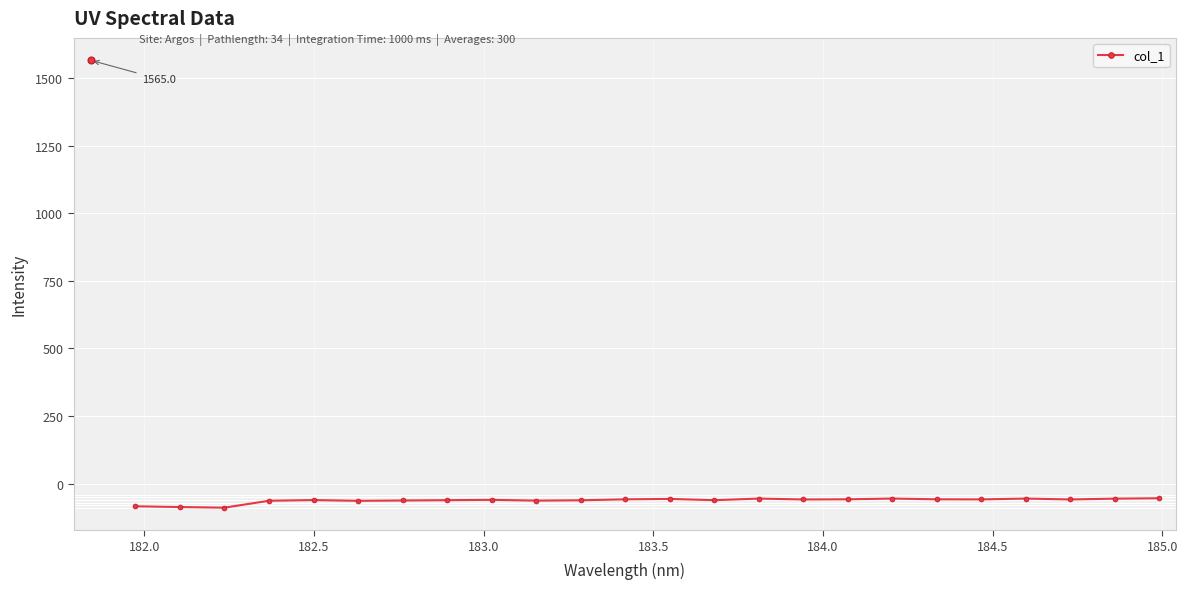

What is the average value?

-61.7